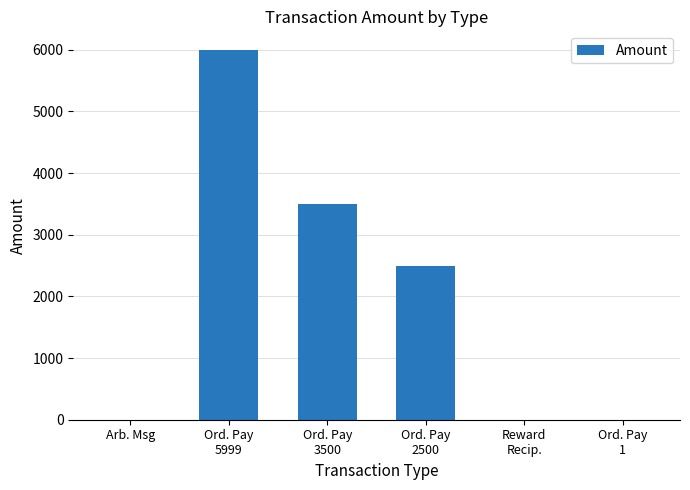

How many distinct data groups are displayed?

1